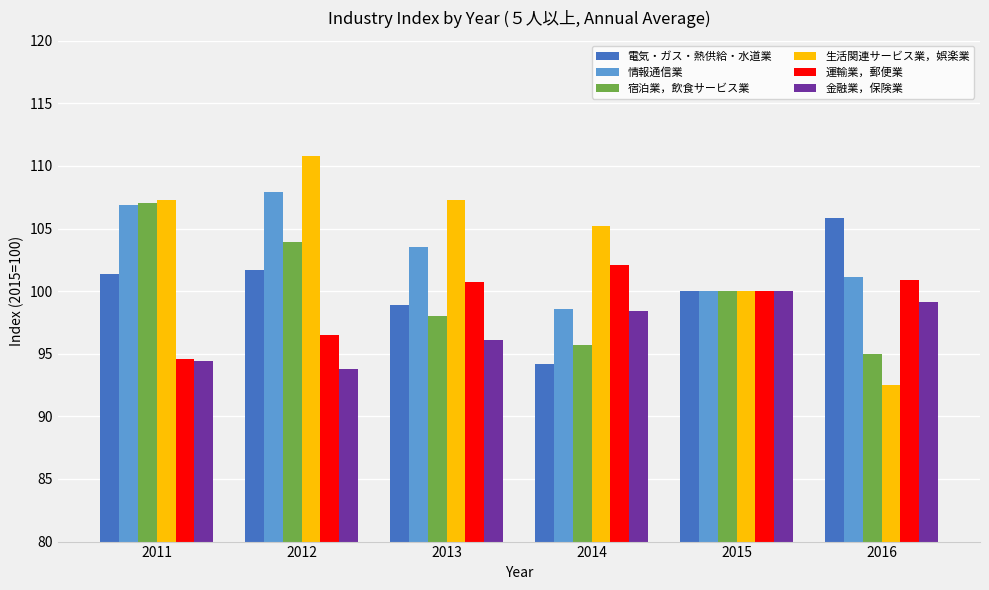

How many distinct data groups are displayed?

6